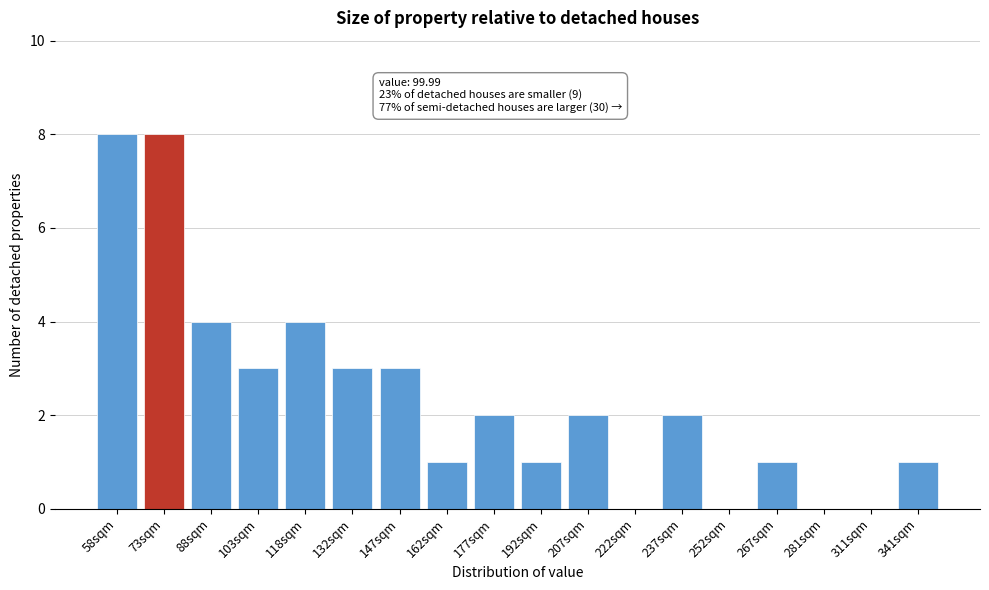

Reading right to left, list all the values displayed in this chart.

341sqm=1	311sqm=0	281sqm=0	267sqm=1	252sqm=0	237sqm=2	222sqm=0	207sqm=2	192sqm=1	177sqm=2	162sqm=1	147sqm=3	132sqm=3	118sqm=4	103sqm=3	88sqm=4	73sqm=8	58sqm=8